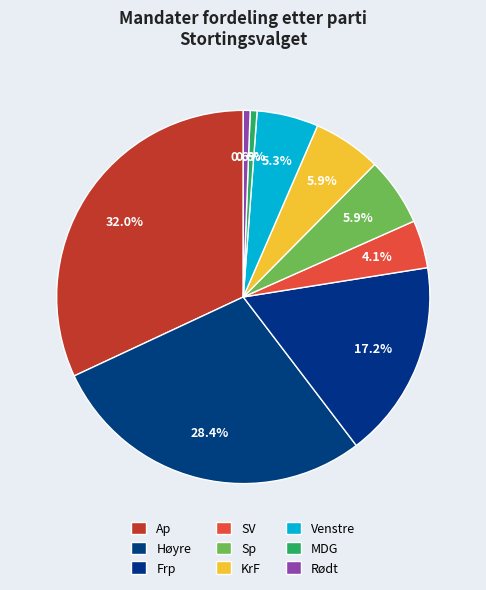

To the nearest percent, what is the difference between the Sp and SV slice percentages?

2%